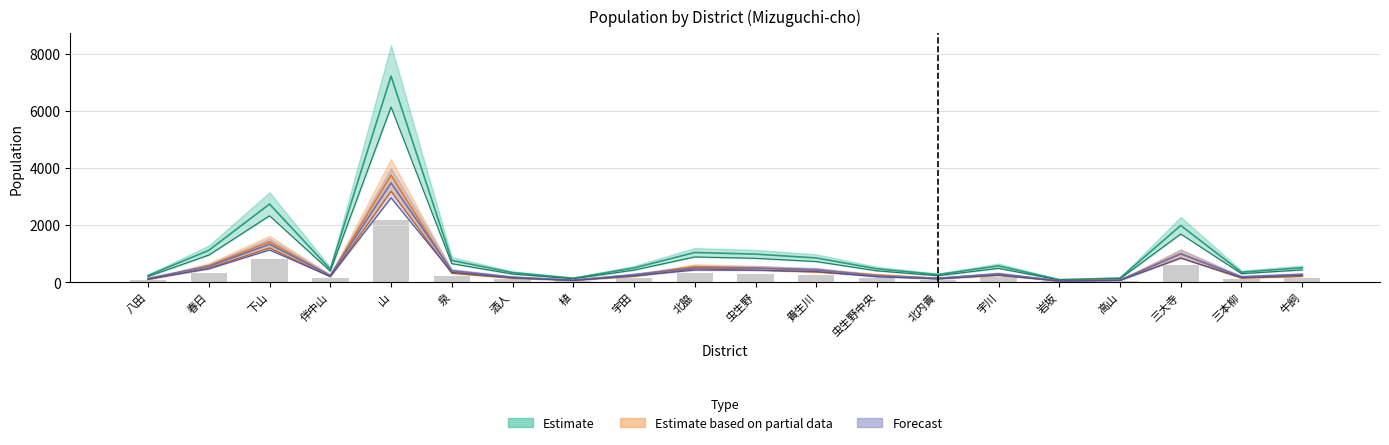

How many groups of bars are there?

20